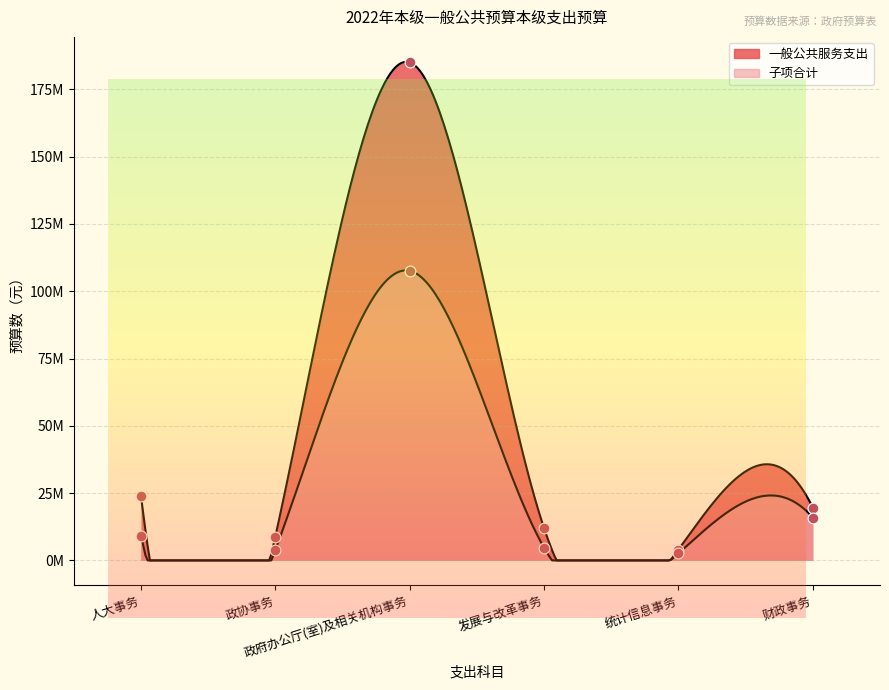

What are all the series names shown in the legend?

一般公共服务支出, 子项合计